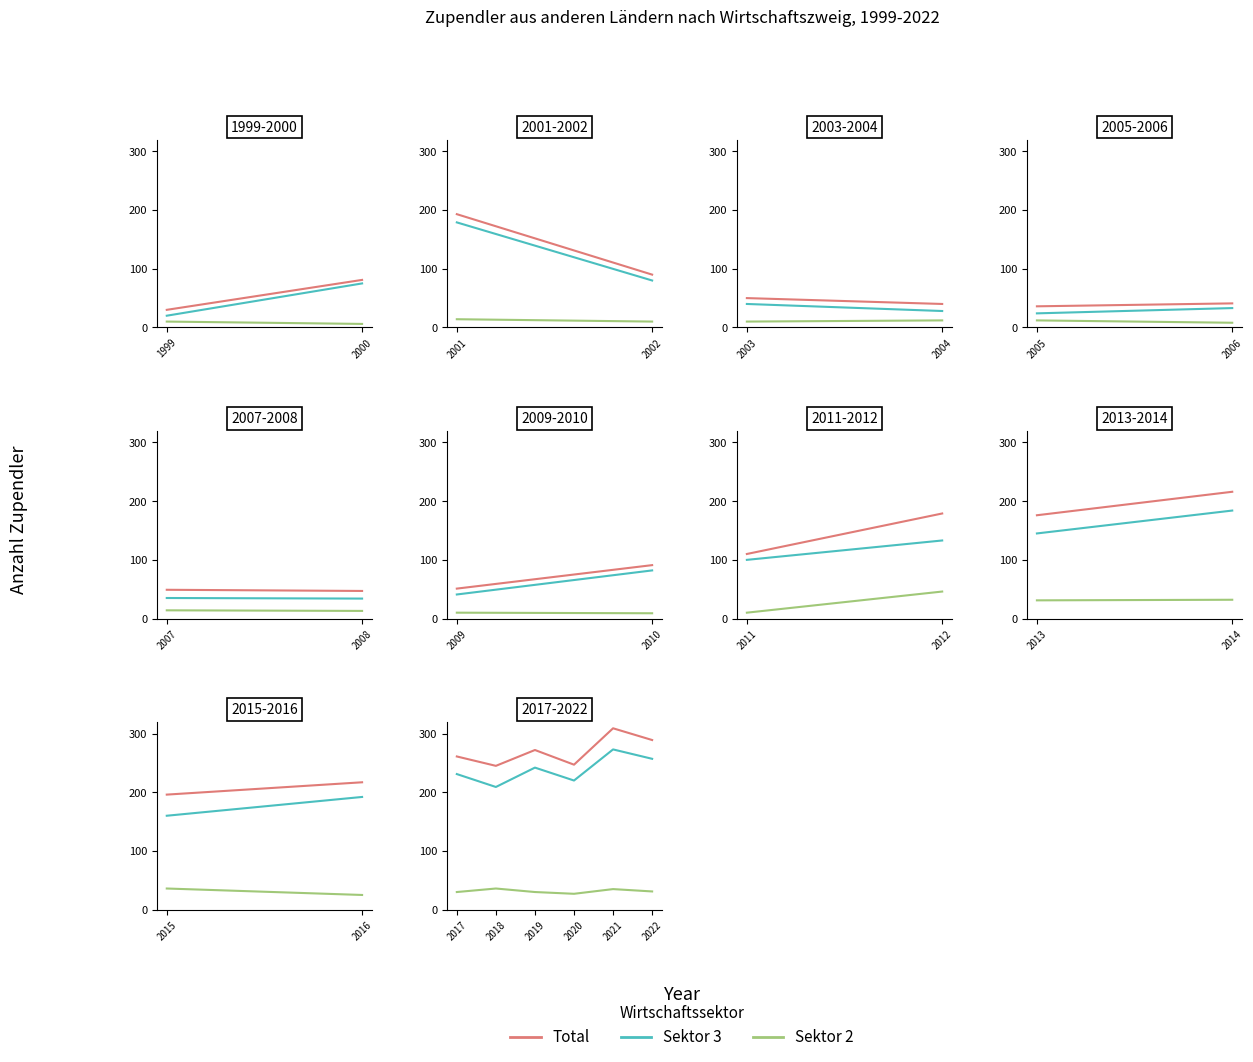

Is it true that Total equals 518 at 2021?

False